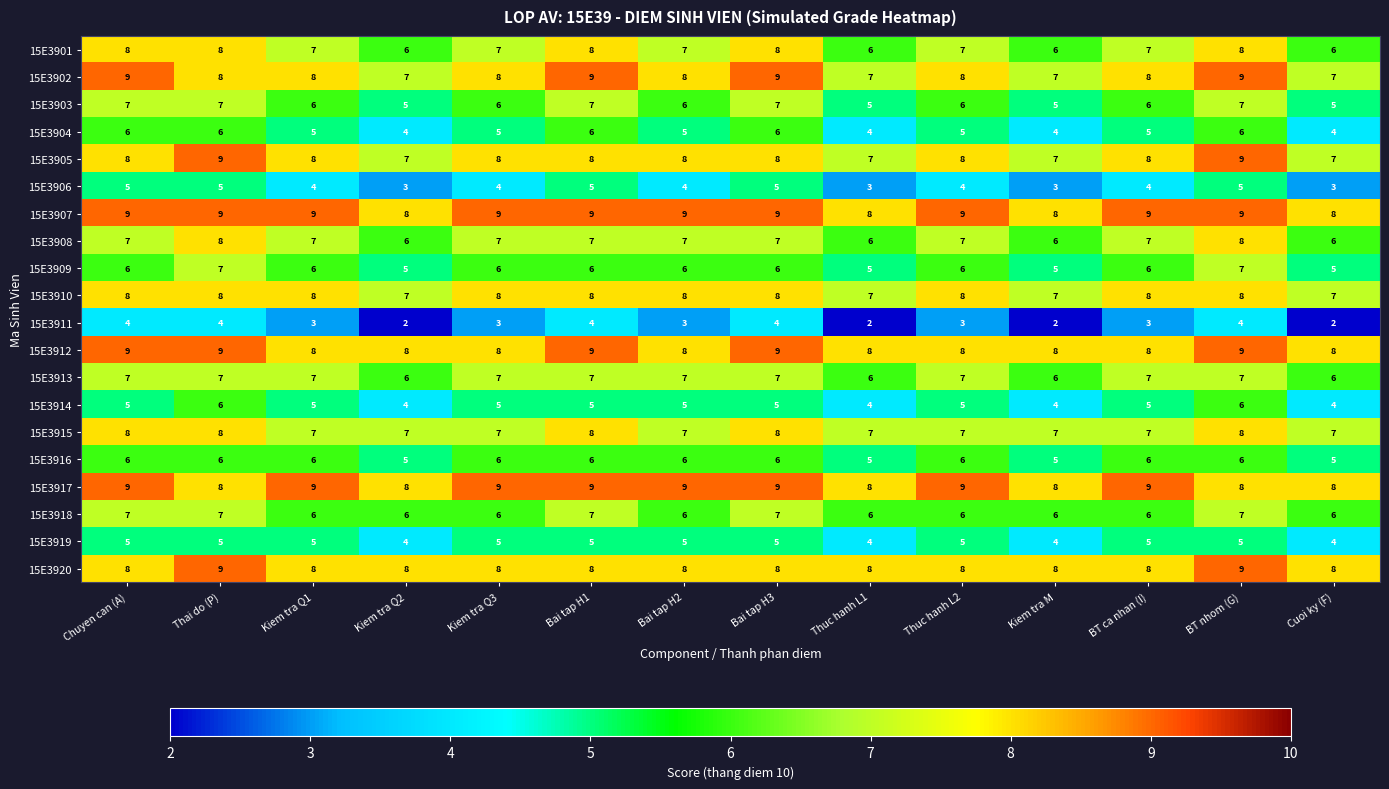

What is the spread (max minus min) of values at Kiem tra Q2?

6